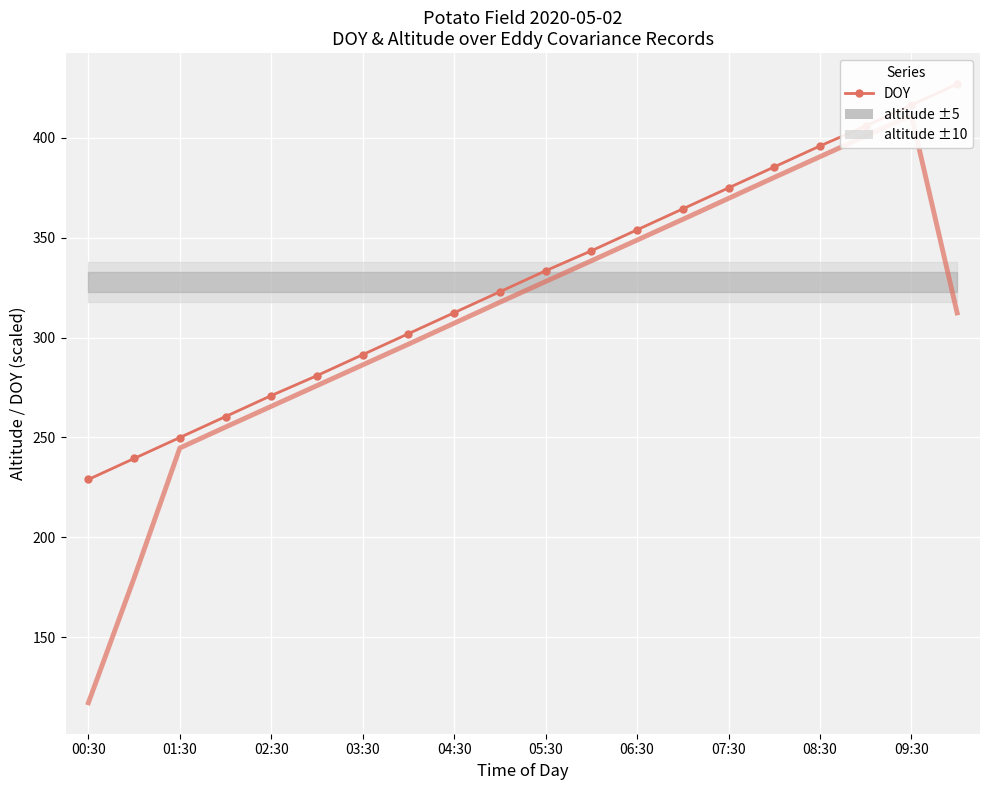

Between 08:30 and 19, which series saw the biggest shift?

DOY